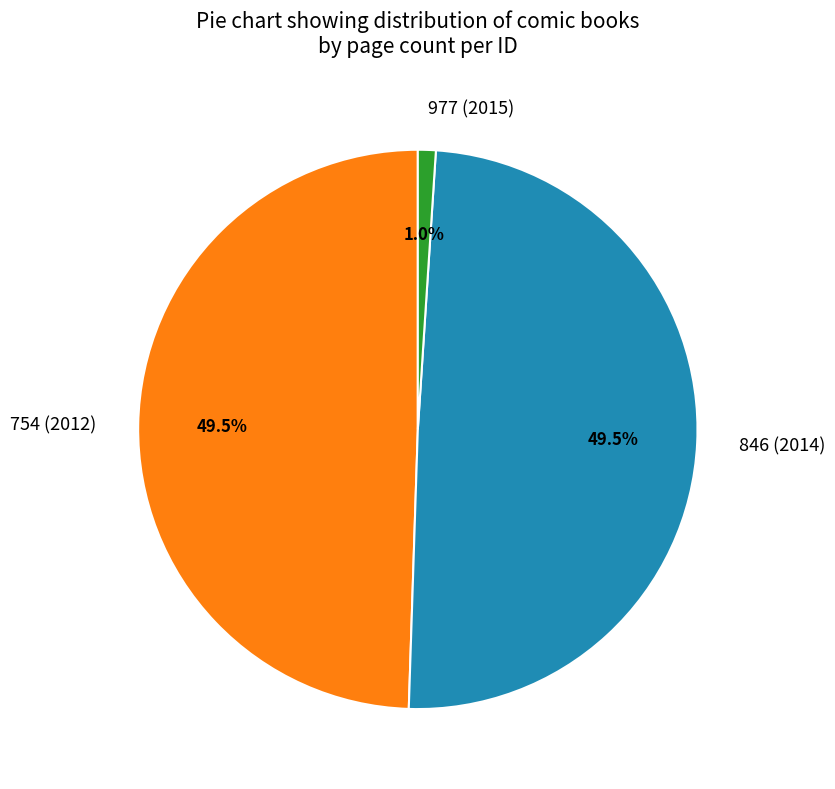

To the nearest percent, what is the average slice percentage?

33%